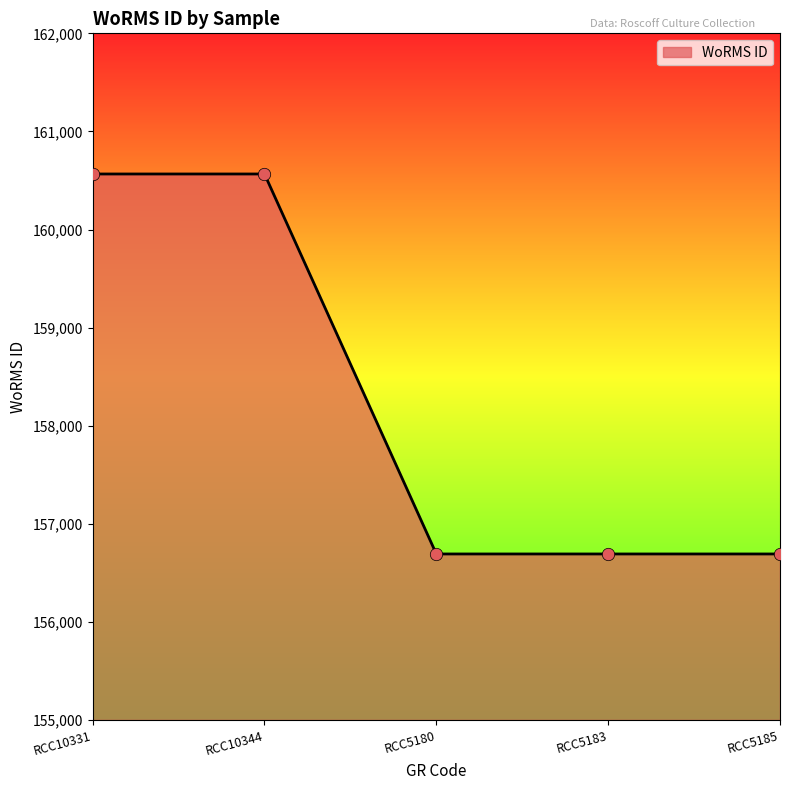

What is the ratio of the value at RCC10344 to the value at RCC5185?

1.0